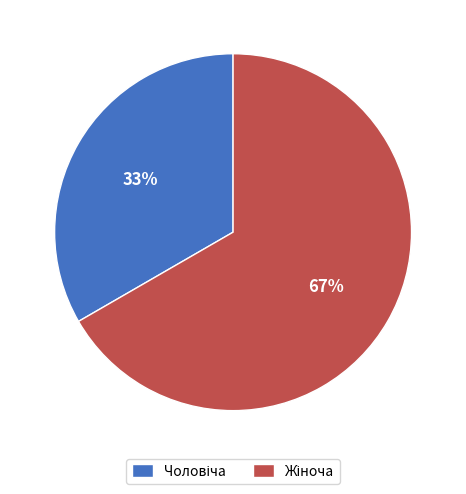

Is there any slice that represents more than half of the pie?

Yes